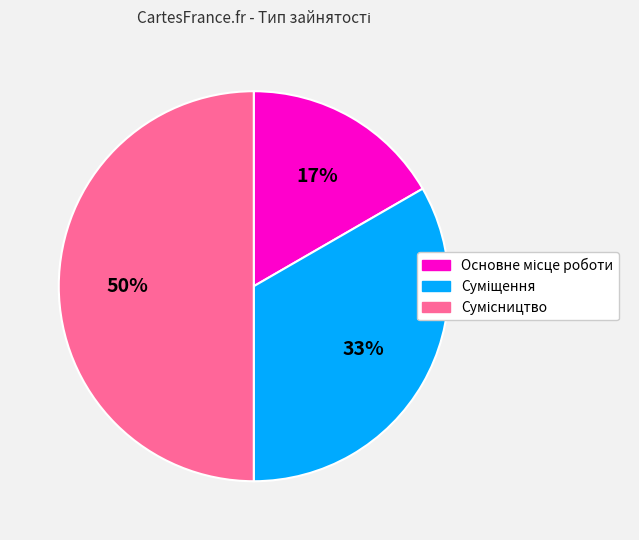

To the nearest percent, what is the average slice percentage?

33%